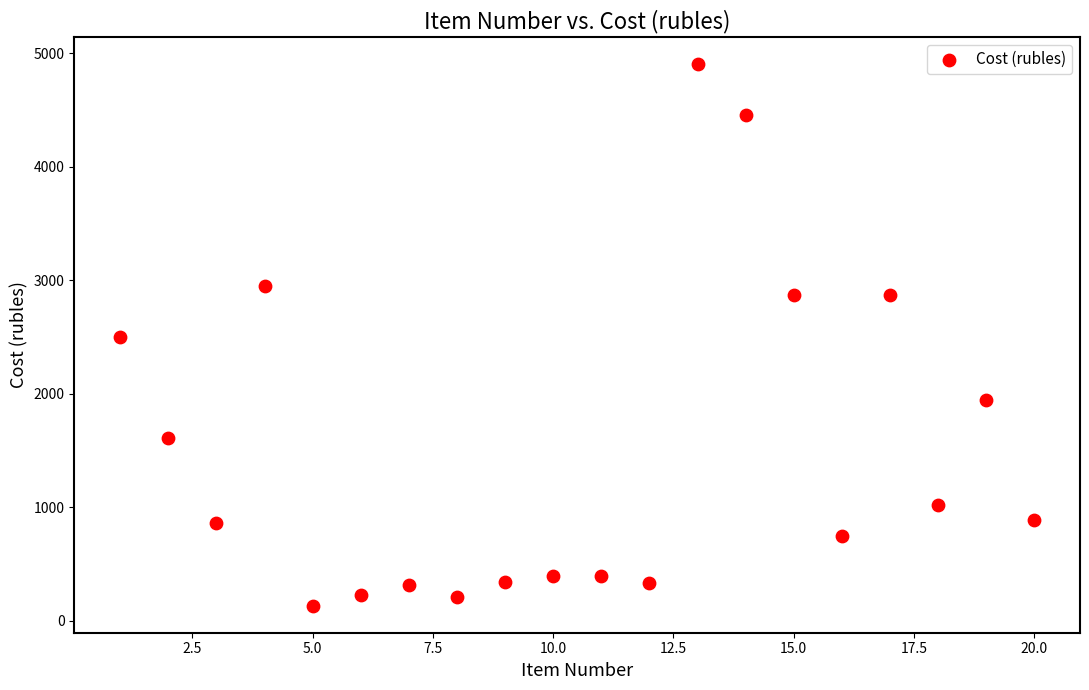

What is the range of Y values (max minus min)?

4771